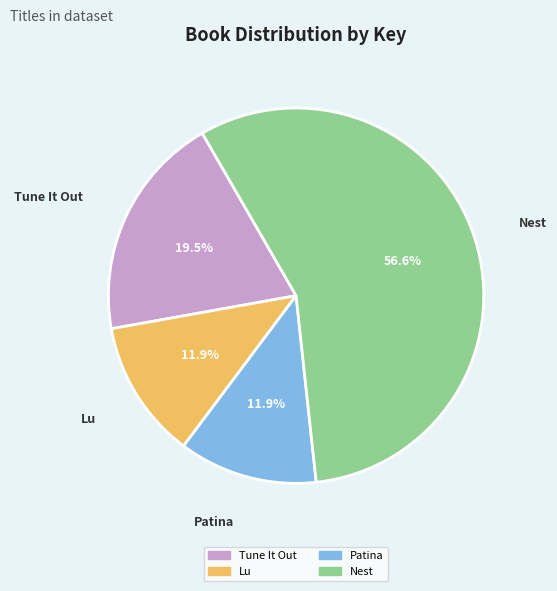

What is the ratio of the value at Tune It Out to the value at Lu?

1.6